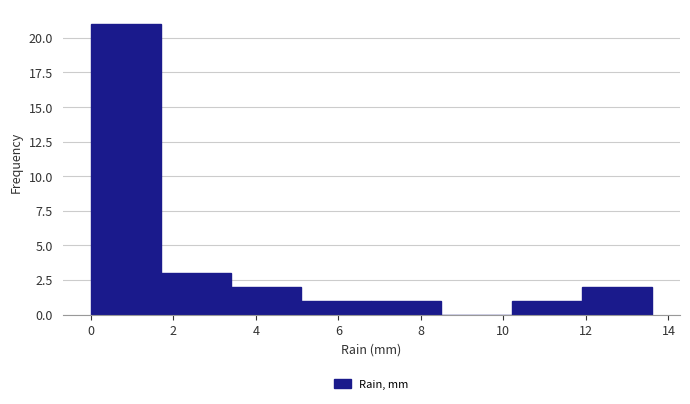

Reading left to right, transcribe this chart: for each bar, give the range it covers on the x-axis and its height. Neither the bar edges nor the heights are printed on the chart, so give them approximately, as read against the axes.

0.0 to 1.7: 21
1.7 to 3.4: 3
3.4 to 5.1: 2
5.1 to 6.8: 1
6.8 to 8.5: 1
8.5 to 10.2: 0
10.2 to 11.9: 1
11.9 to 13.6: 2